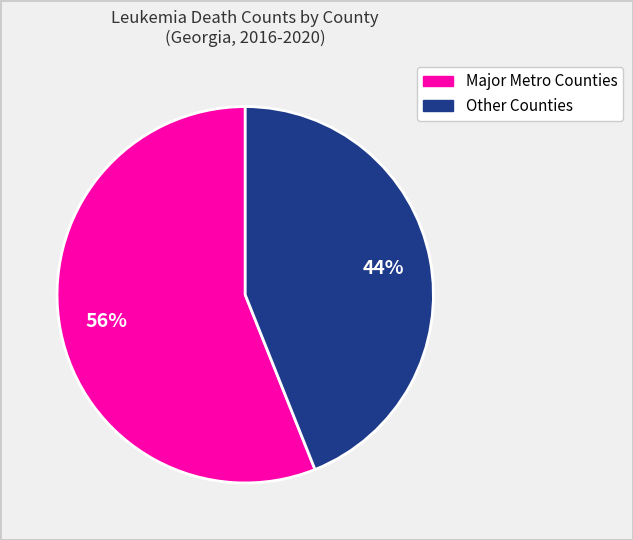

To the nearest percent, what is the average slice percentage?

50%